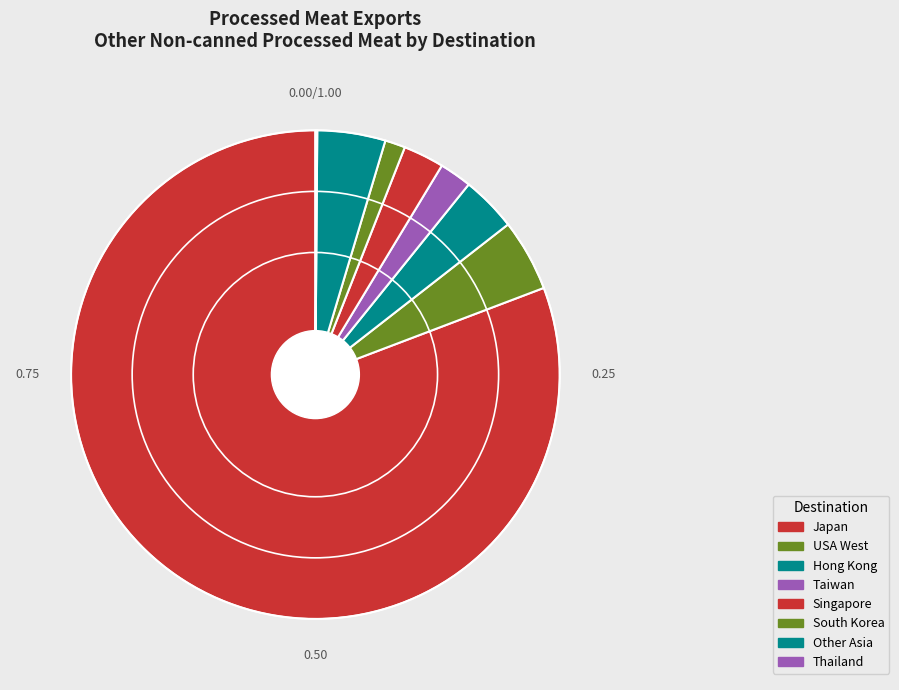

To the nearest percent, what is the average slice percentage?

12%